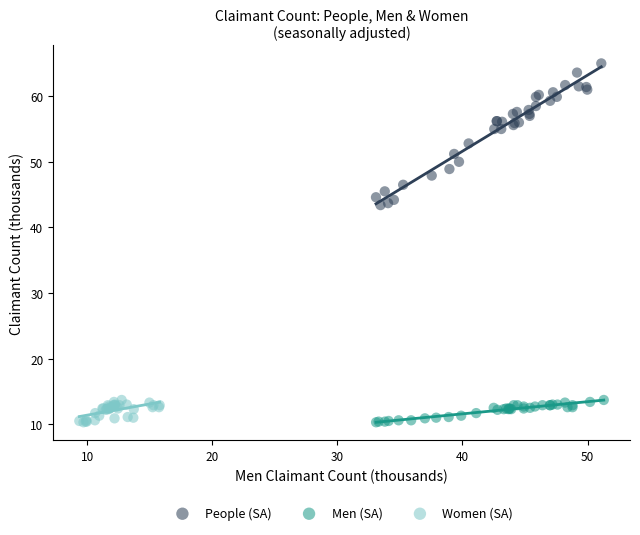

Which series reaches the maximum Y coordinate?

People (SA)